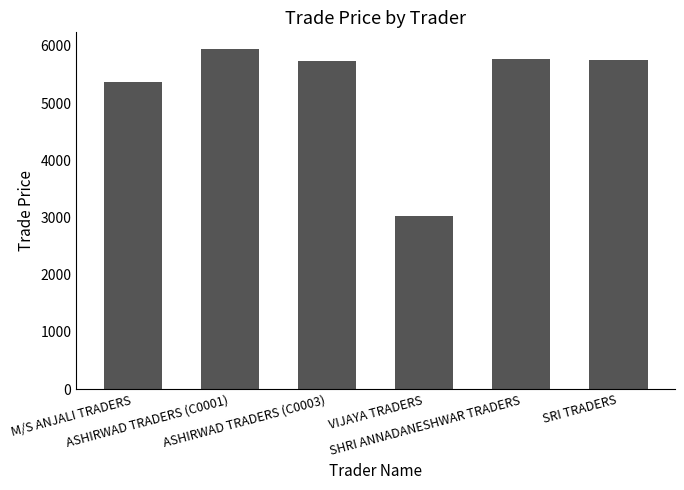

What is the sum of all values?

31588.9